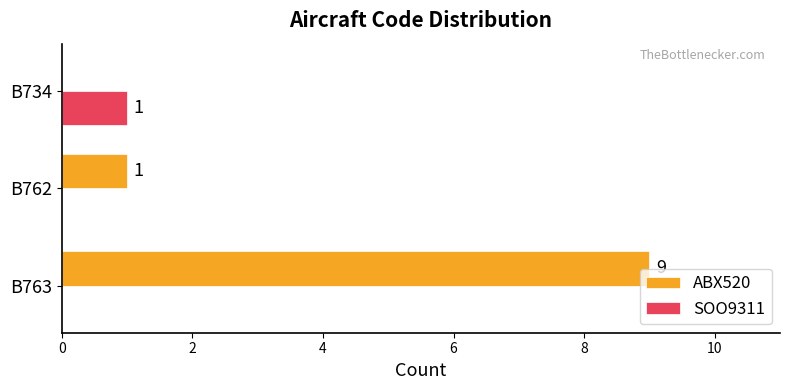

What are all the series names shown in the legend?

ABX520, SOO9311